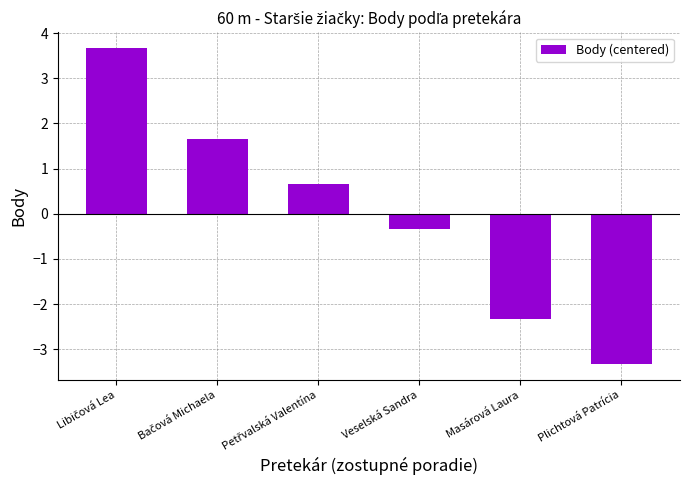

What is the maximum value shown in the chart?

3.7